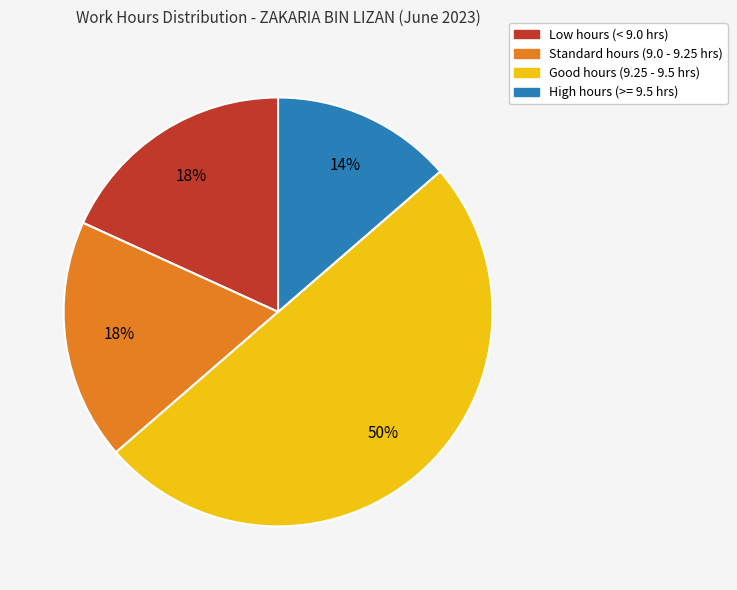

To the nearest percent, what is the average slice percentage?

25%